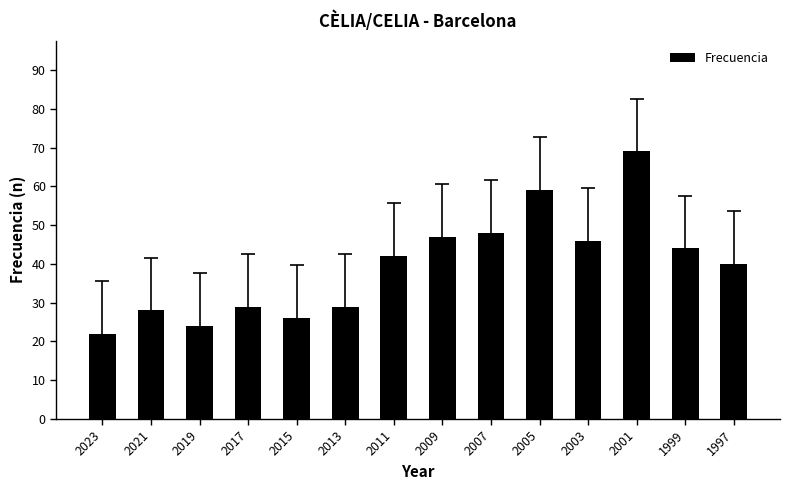

At which category does the chart reach its peak across all series?

2001